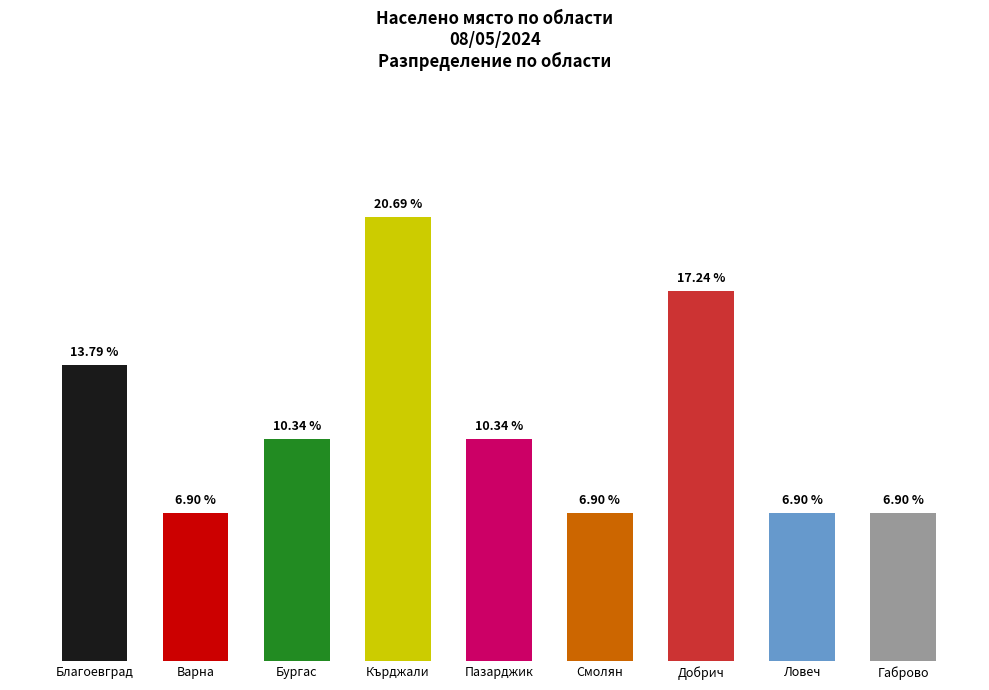

Which category has the highest value across all series?

Кърджали